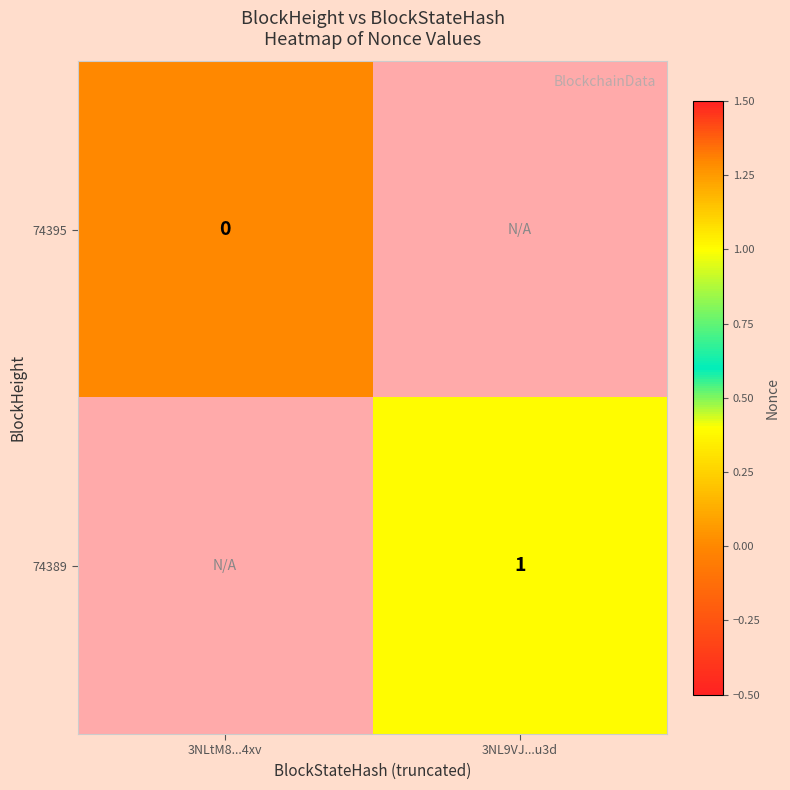

At how many categories does at least one series exceed 0?

1